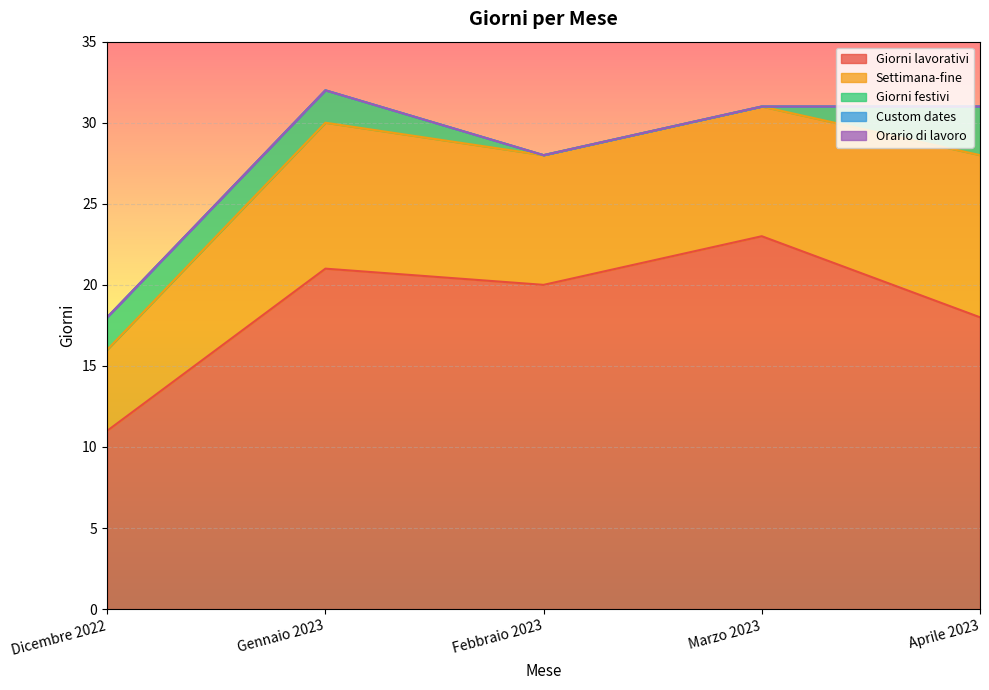

List the series in order of their peak value, lowest first.

Custom dates, Orario di lavoro, Giorni festivi, Settimana-fine, Giorni lavorativi